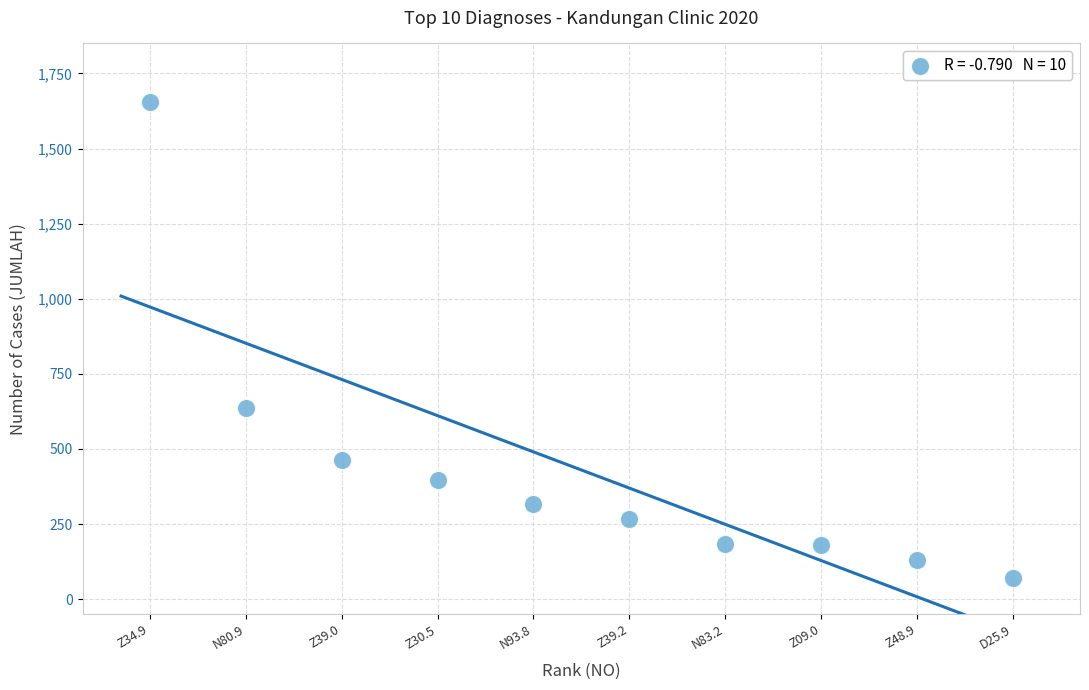

What Y value in the scatter plot is closest to 863?

638